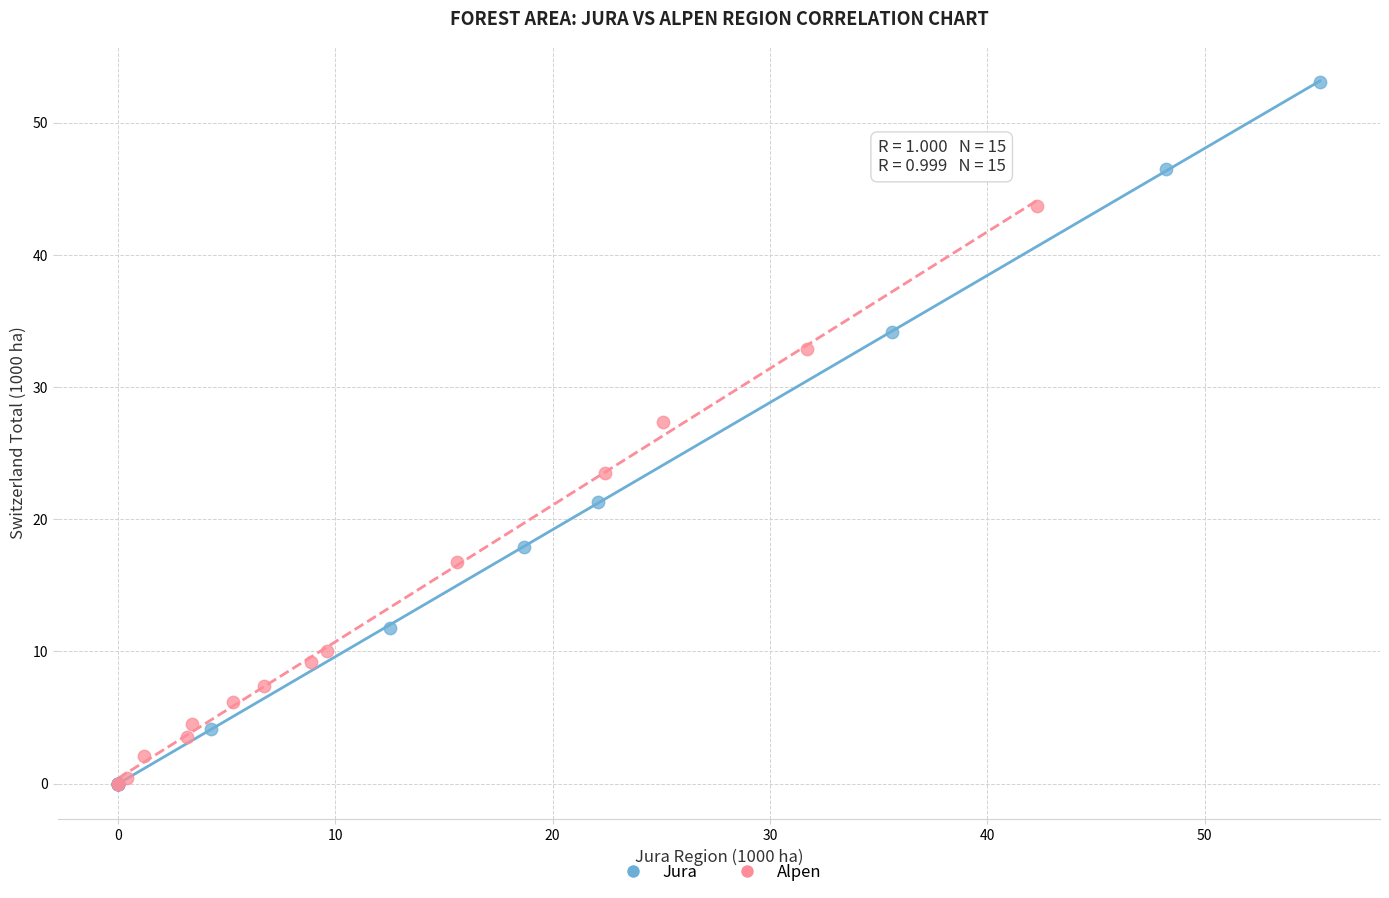

Which series reaches the maximum Y coordinate?

Jura